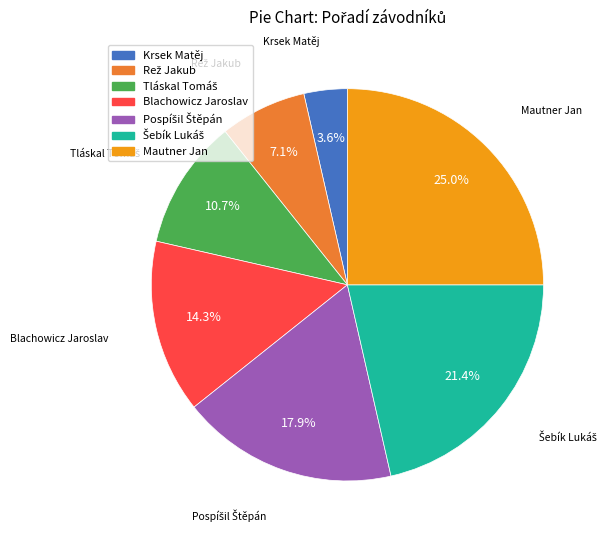

Does any single category account for the majority?

No